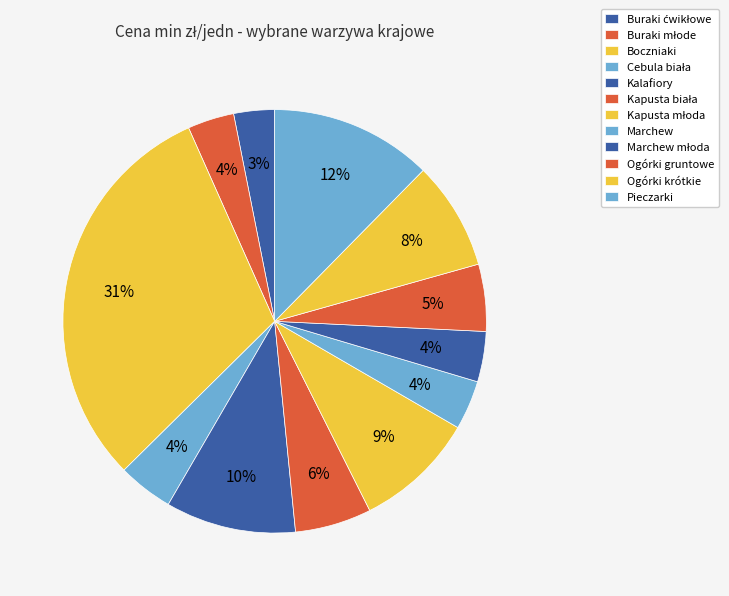

Which slice is the largest?

Boczniaki